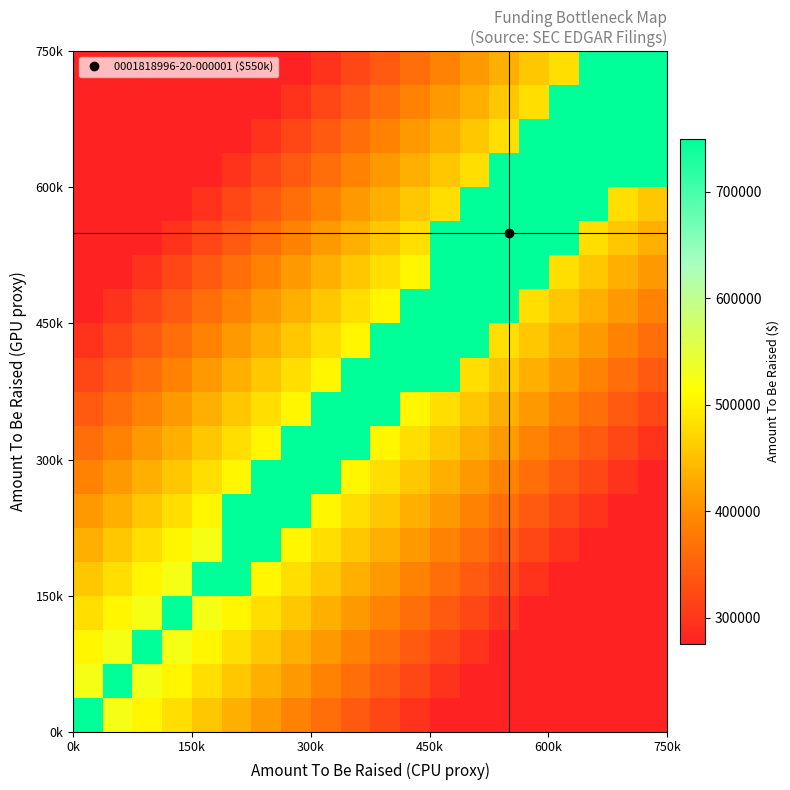

At how many categories does at least one series exceed 599706?

20